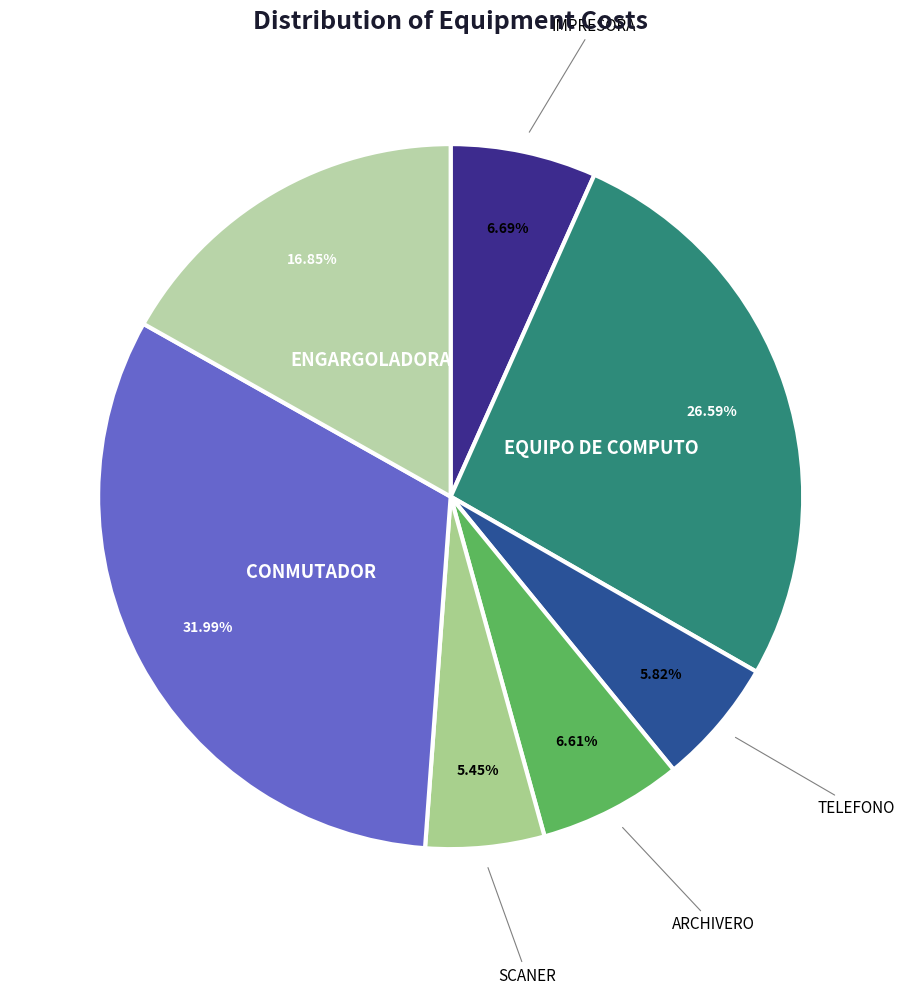

Rank the categories by value from highest to lowest.

CONMUTADOR, EQUIPO DE COMPUTO, ENGARGOLADORA, IMPRESORA, ARCHIVERO, TELEFONO, SCANER